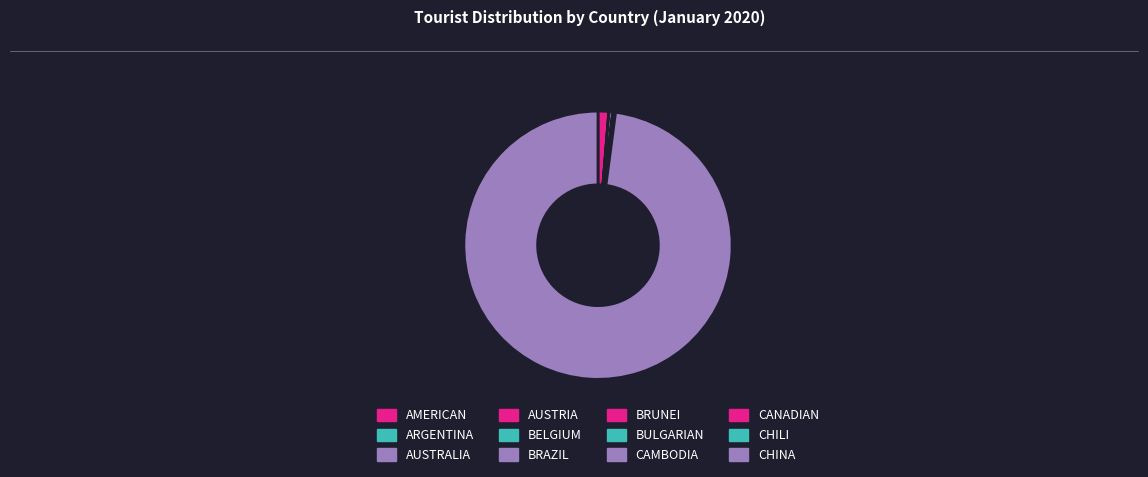

Count the number of slices in the pie.

14